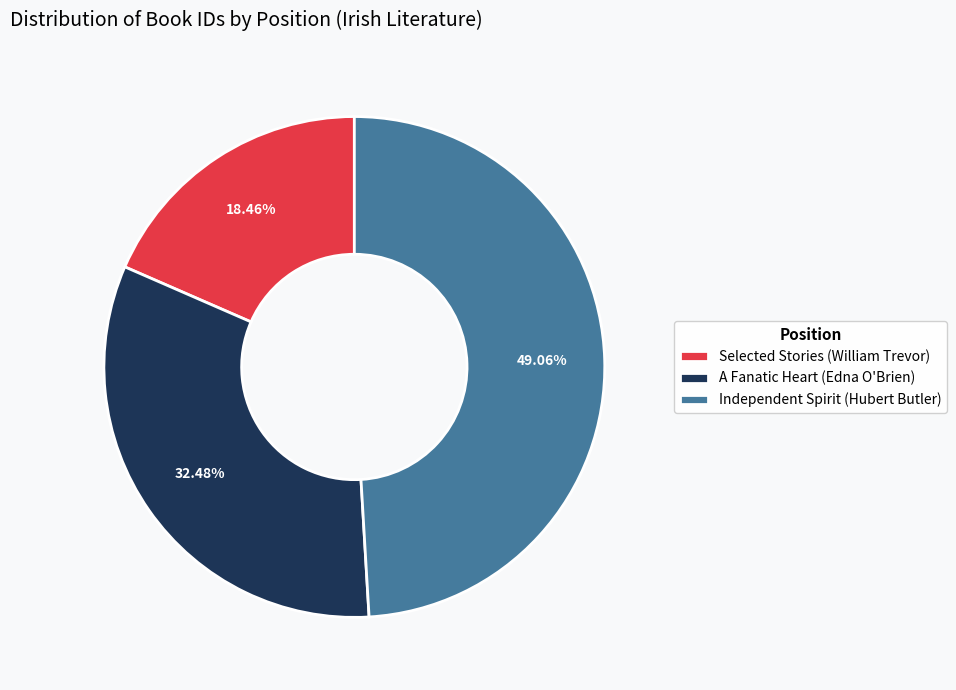

Which slice is the smallest?

Selected Stories (William Trevor)